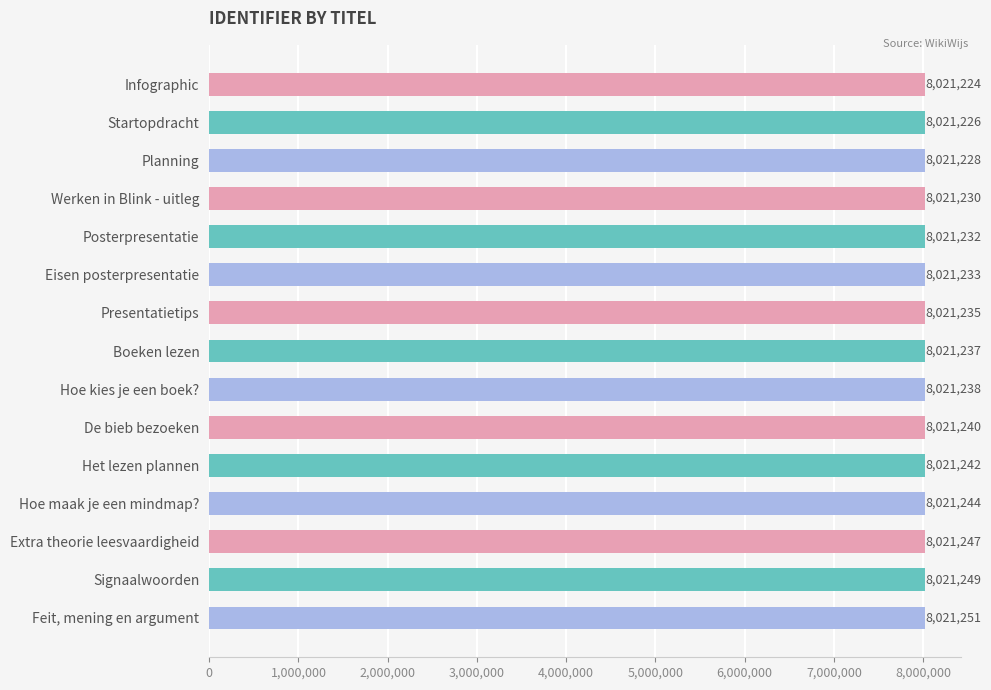

What is the label of the 7th bar from the top?

Presentatietips